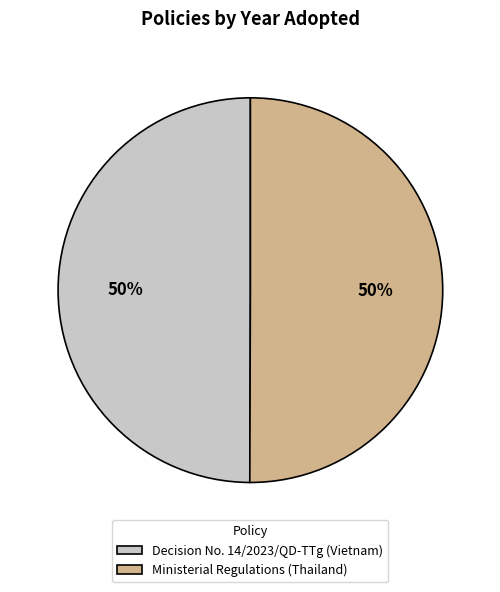

Do Ministerial Regulations (Thailand) and Decision No. 14/2023/QD-TTg (Vietnam) together represent more than half of the pie?

Yes